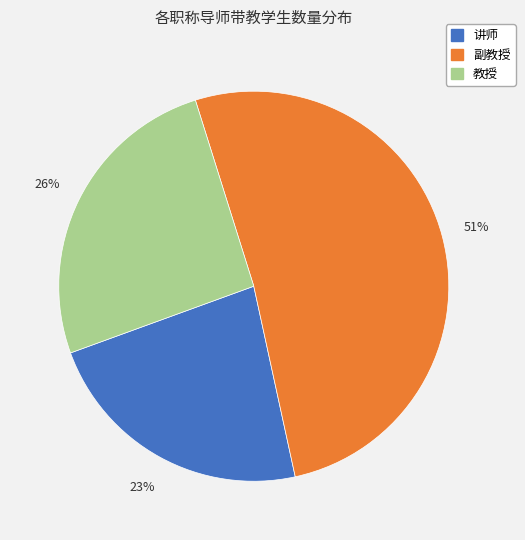

To the nearest percent, what is the average slice percentage?

33%